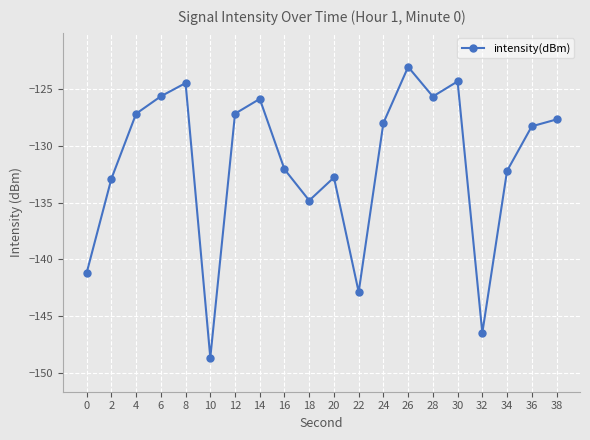

How many interior local peaks (higher than both neighbors) does the data have?

5